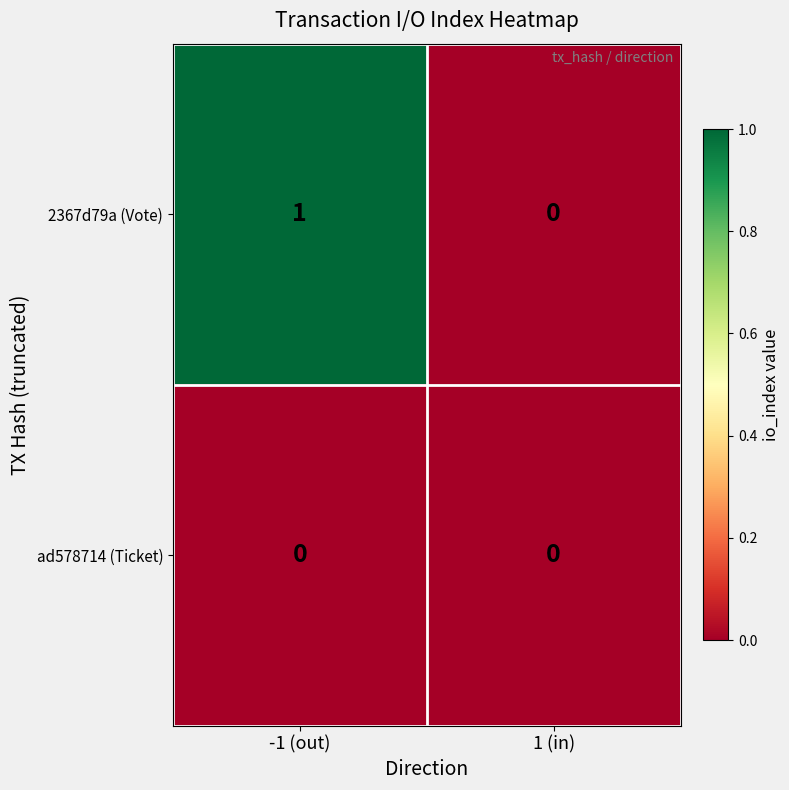

Which series has the largest total across all categories?

2367d79a (Vote)